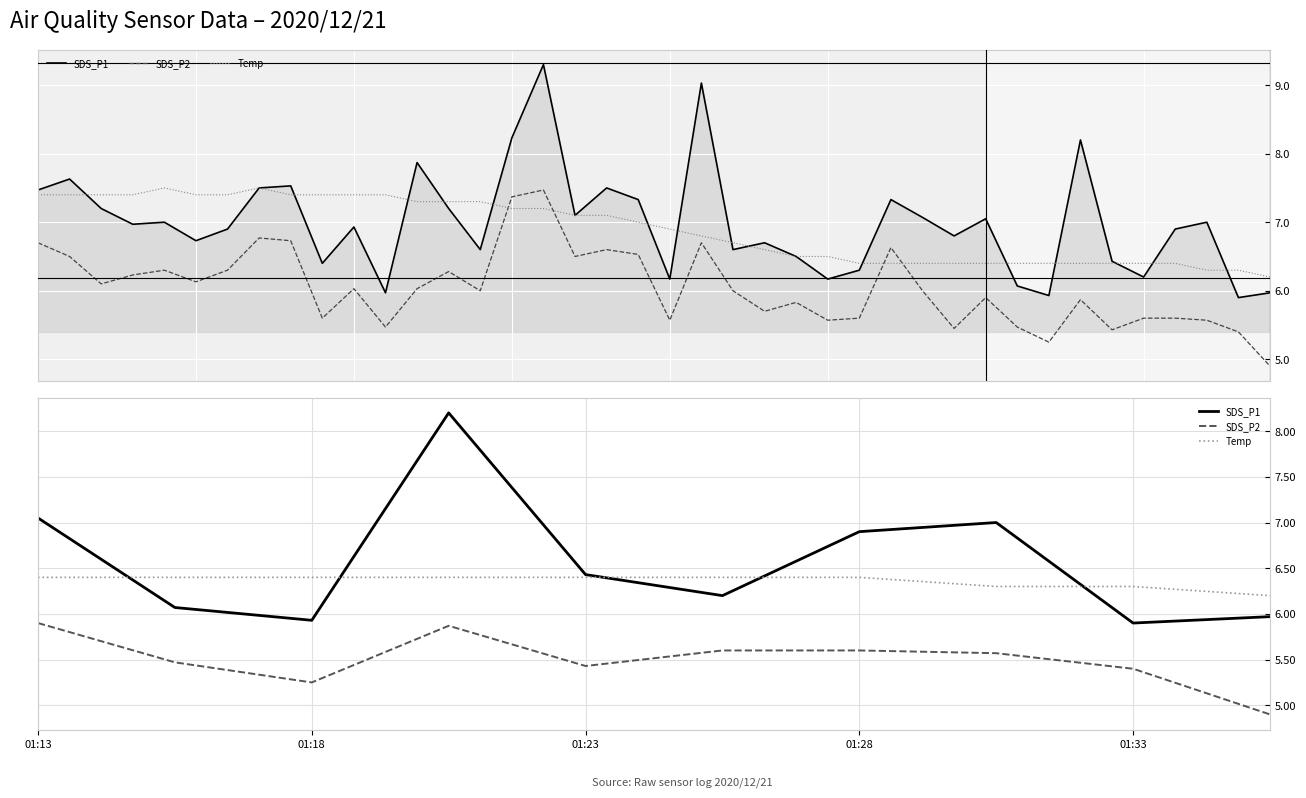

What is the difference between the highest and lowest values at 01:33?

0.9